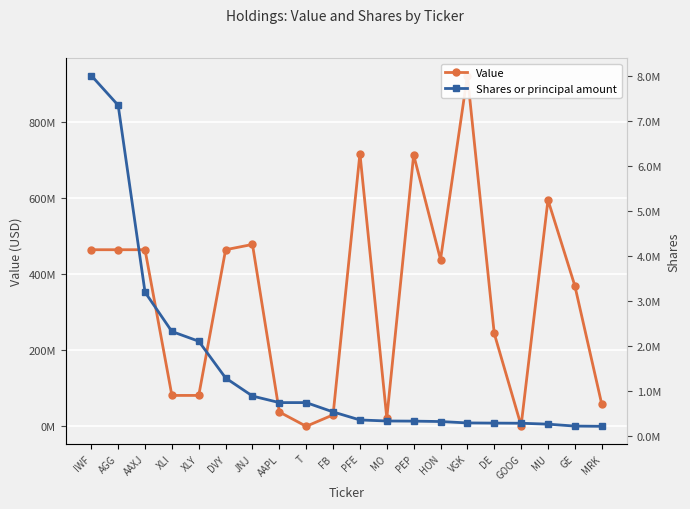

The Shares or principal amount series shows 870697 at FB. True or false?

False